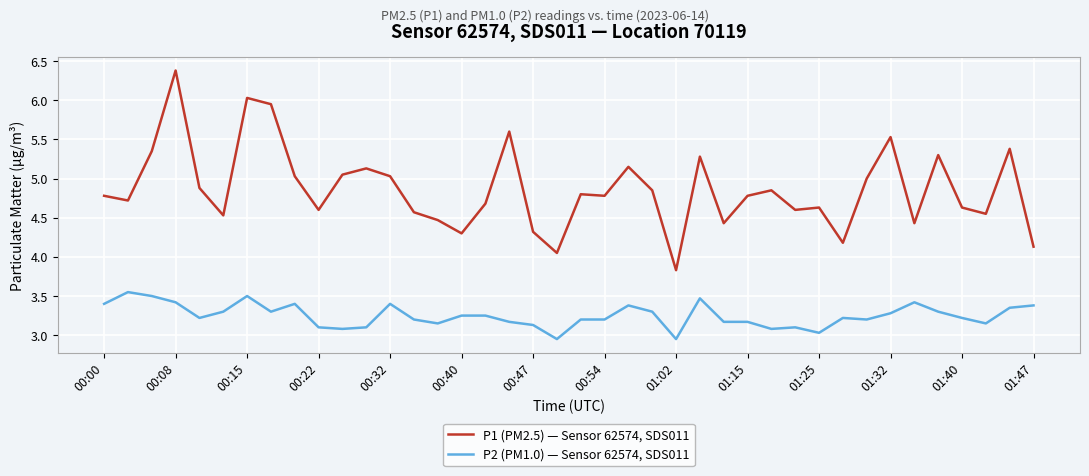

Which series has the largest total across all categories?

P1 (PM2.5) — Sensor 62574, SDS011